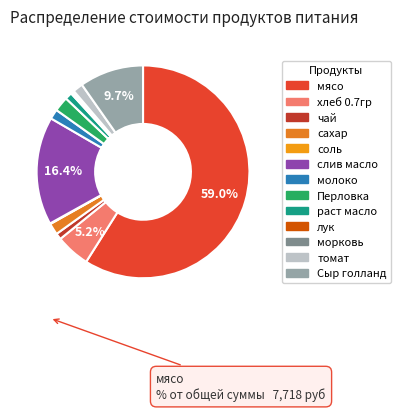

Is it true that слив масло is 16% of the pie?

True